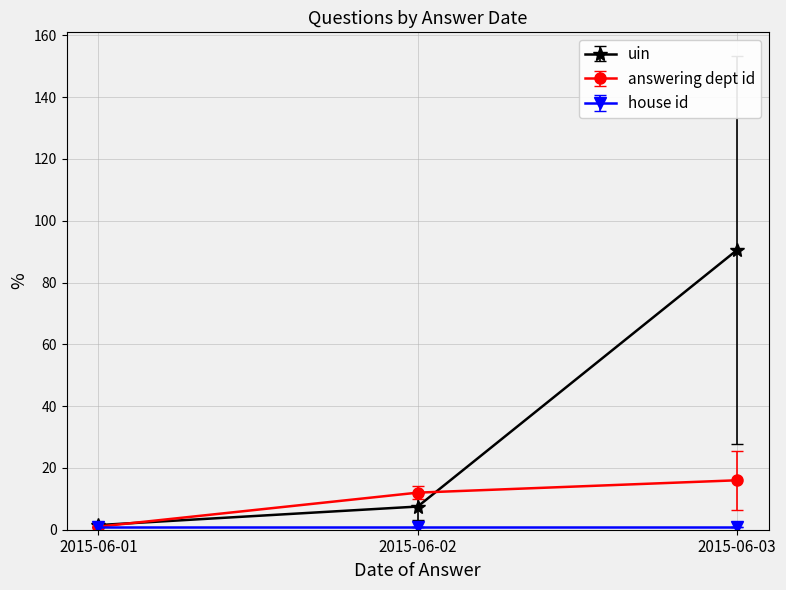

Which series has the largest total across all categories?

uin